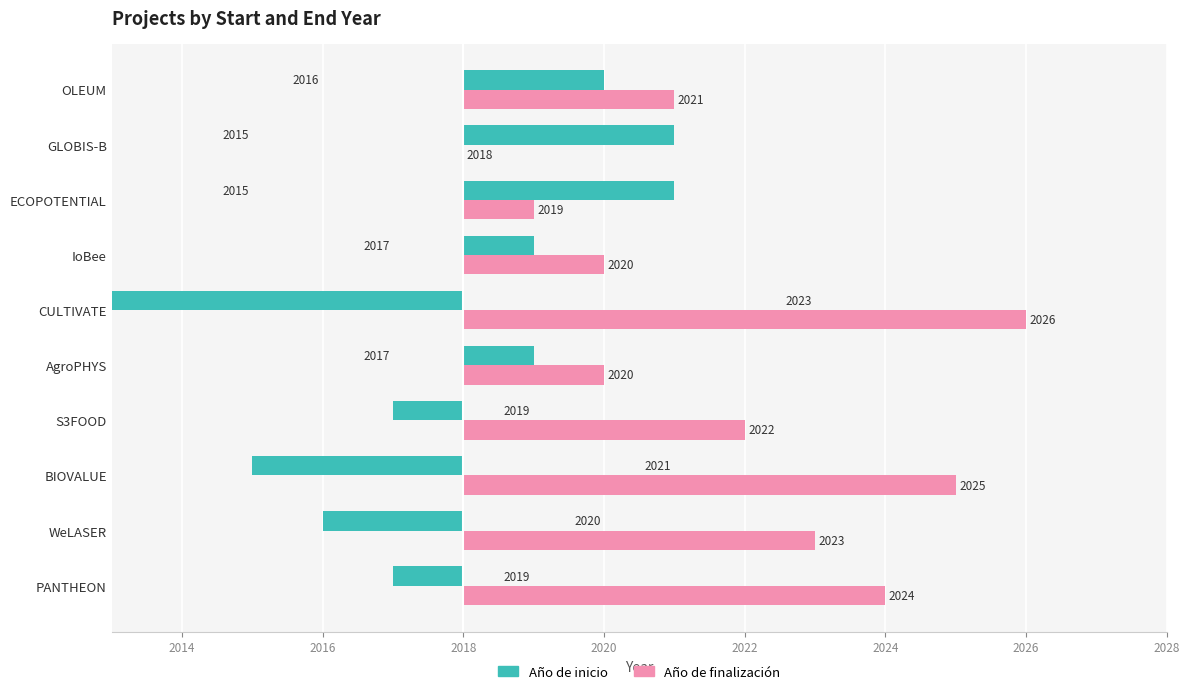

The Año de finalización series shows 5 at CULTIVATE. True or false?

False